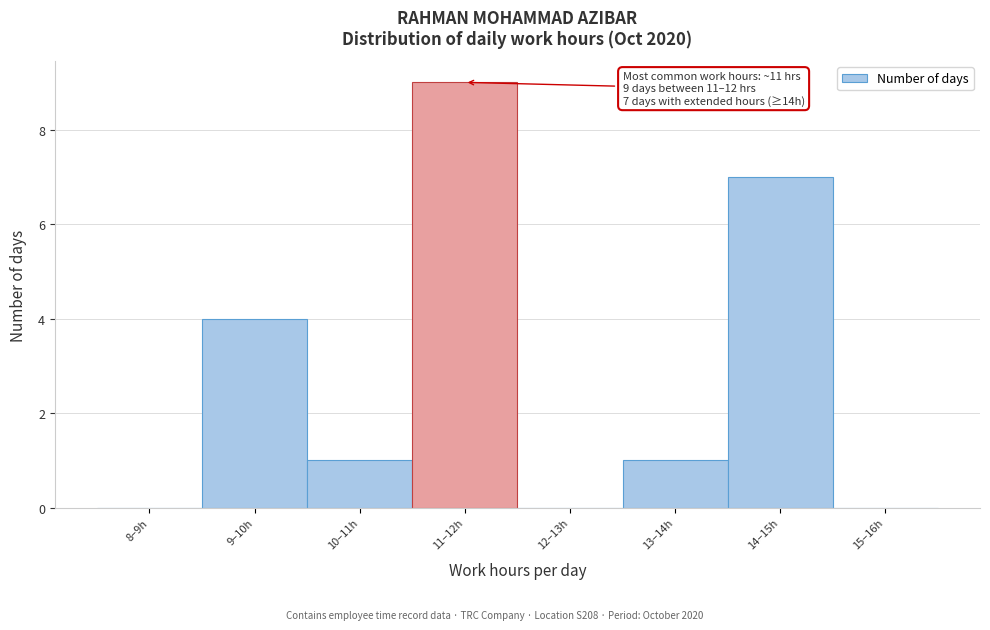

Reading right to left, what are all the values shown in this chart?

15–16h=0	14–15h=7	13–14h=1	12–13h=0	11–12h=9	10–11h=1	9–10h=4	8–9h=0